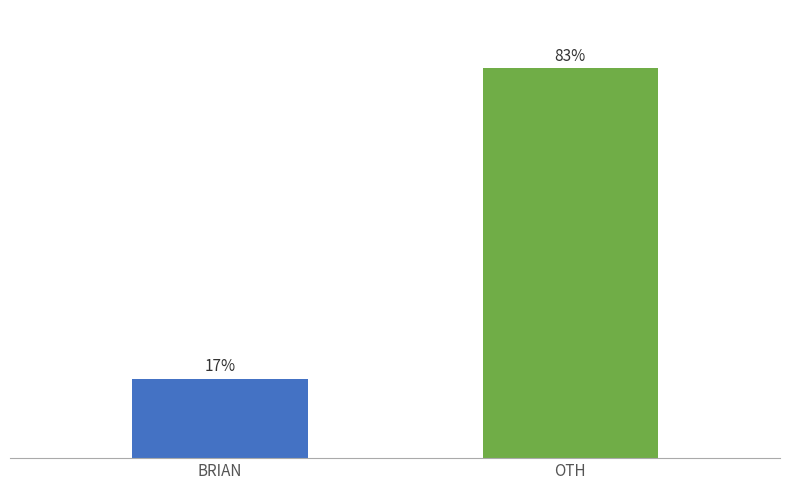

What value does the data have at OTH?

83.1